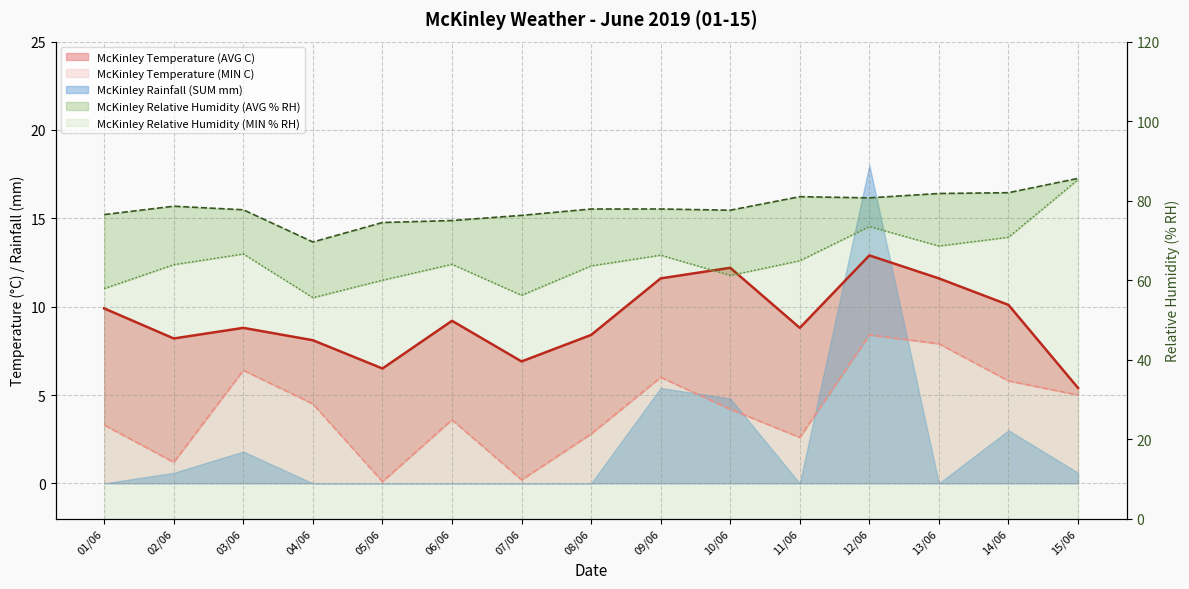

What is the label of the 14th point from the left?

14/06